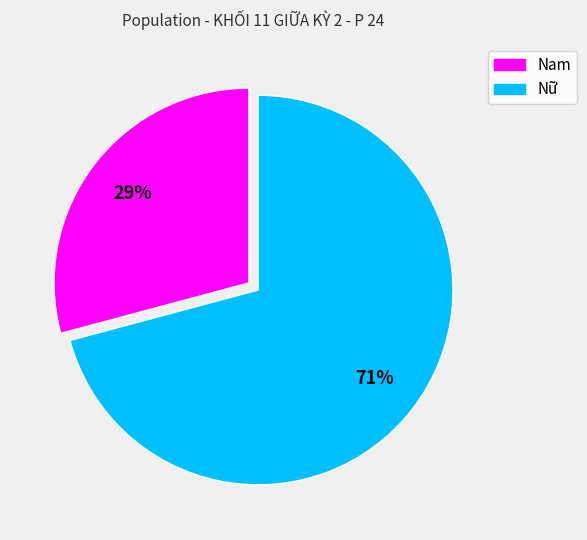

True or false: Nam accounts for 29% of the total.

True